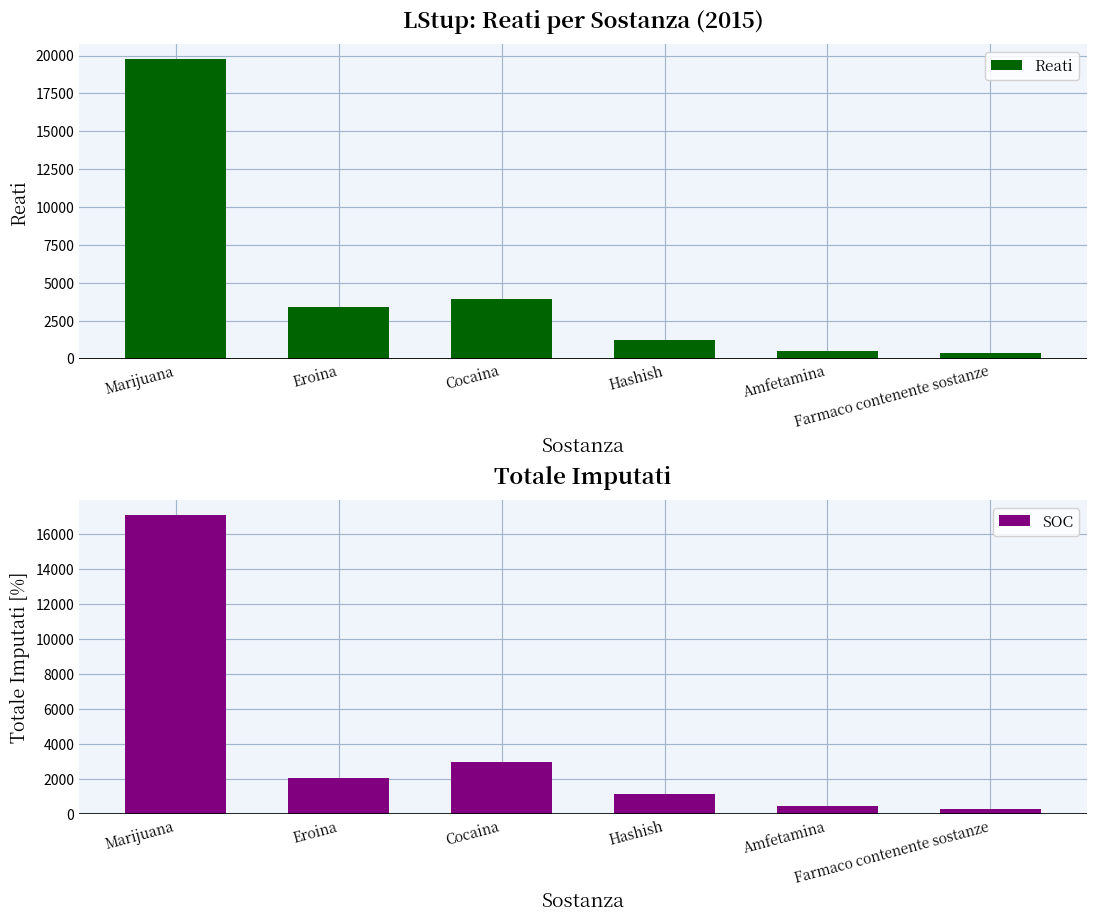

Reading right to left, what are all the values shown in this chart?

Reati: Farmaco contenente sostanze=378	Amfetamina=509	Hashish=1236	Cocaina=3933	Eroina=3429	Marijuana=19760
SOC: Farmaco contenente sostanze=325	Amfetamina=495	Hashish=1169	Cocaina=3001	Eroina=2086	Marijuana=17070